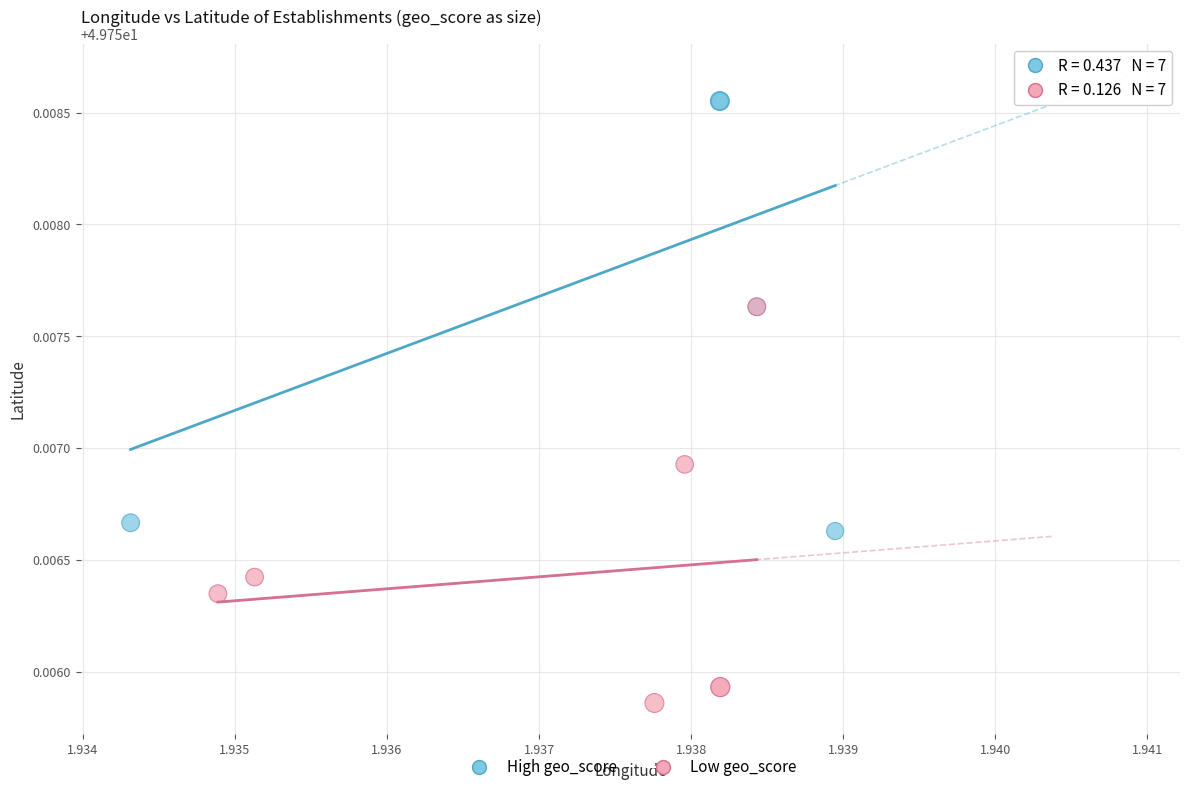

What are all the series names shown in the legend?

High geo_score, Low geo_score